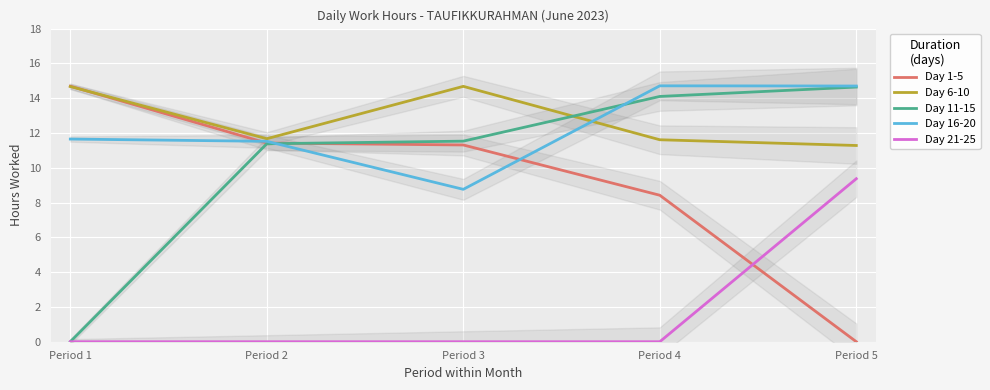

At which category does the chart reach its peak across all series?

Period 4